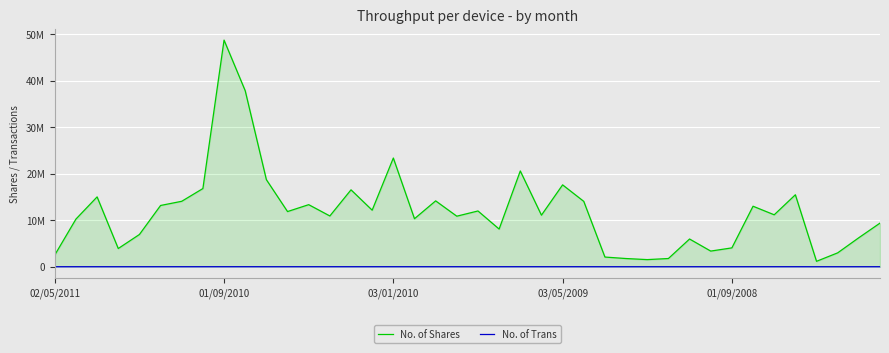

At which label is No. of Shares closest to 24934018?

03/01/2010